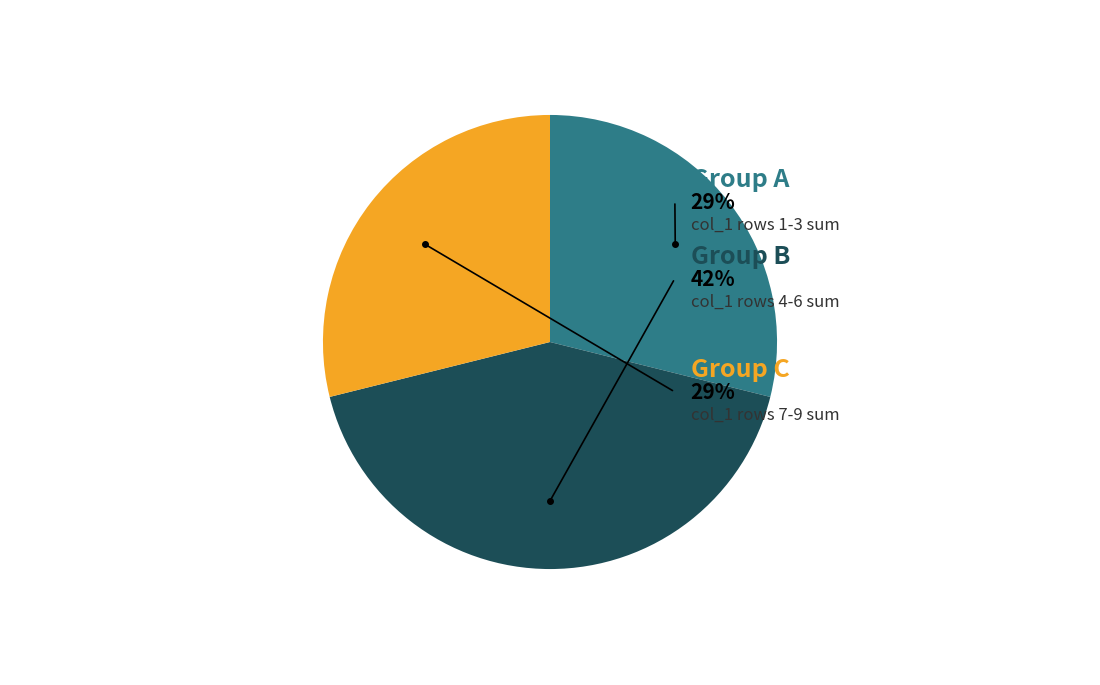

Does 6 account for over 50% of the chart?

No